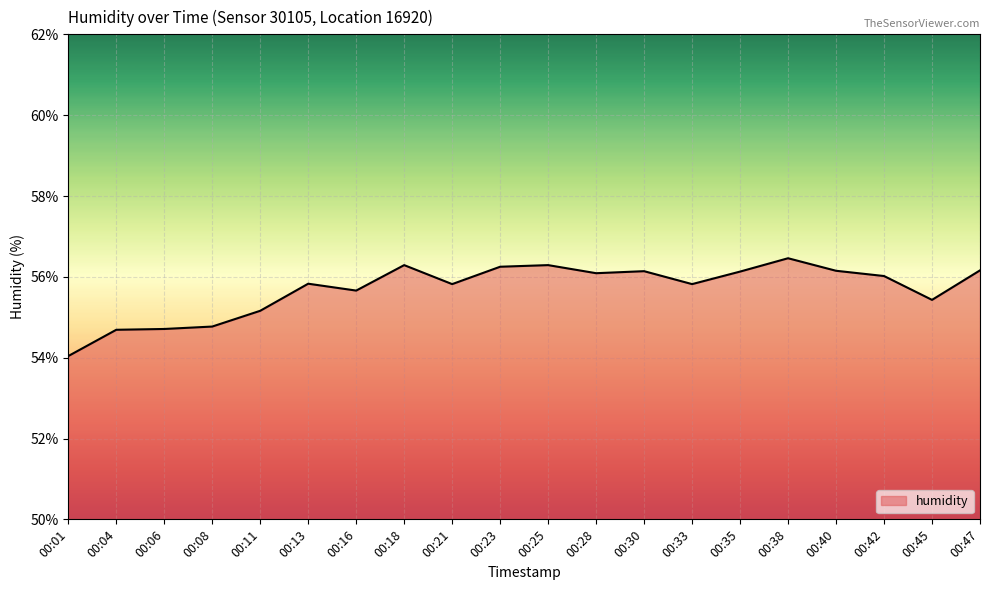

What is the sum of all values?

1113.9